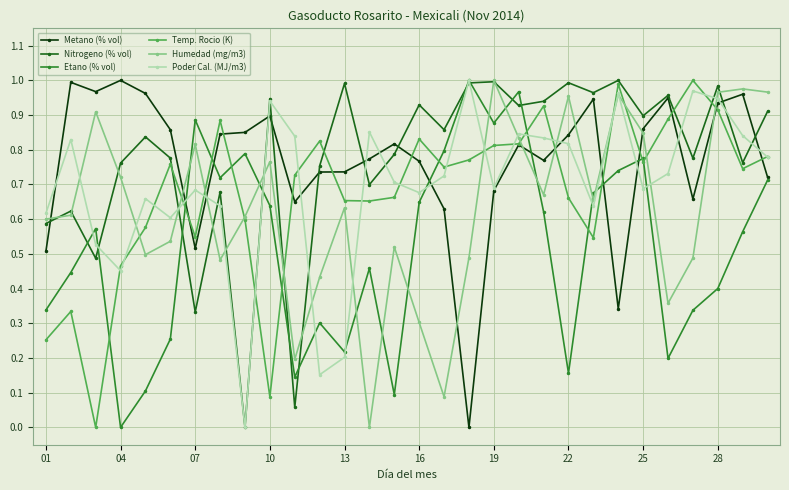

How many positive values does the Temp. Rocio (K) series have?

29